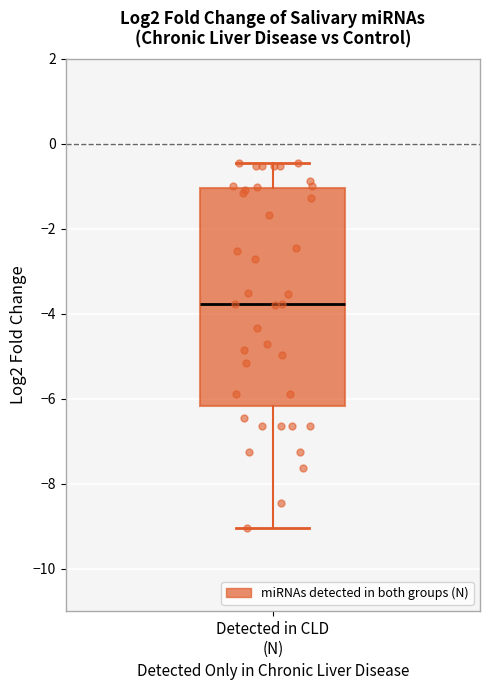

Where does the lower whisker of the box for Detected in CLD (N) end on the y-axis? The values are not printed on the chart, so give them approximately, as read against the axis.

-9.0